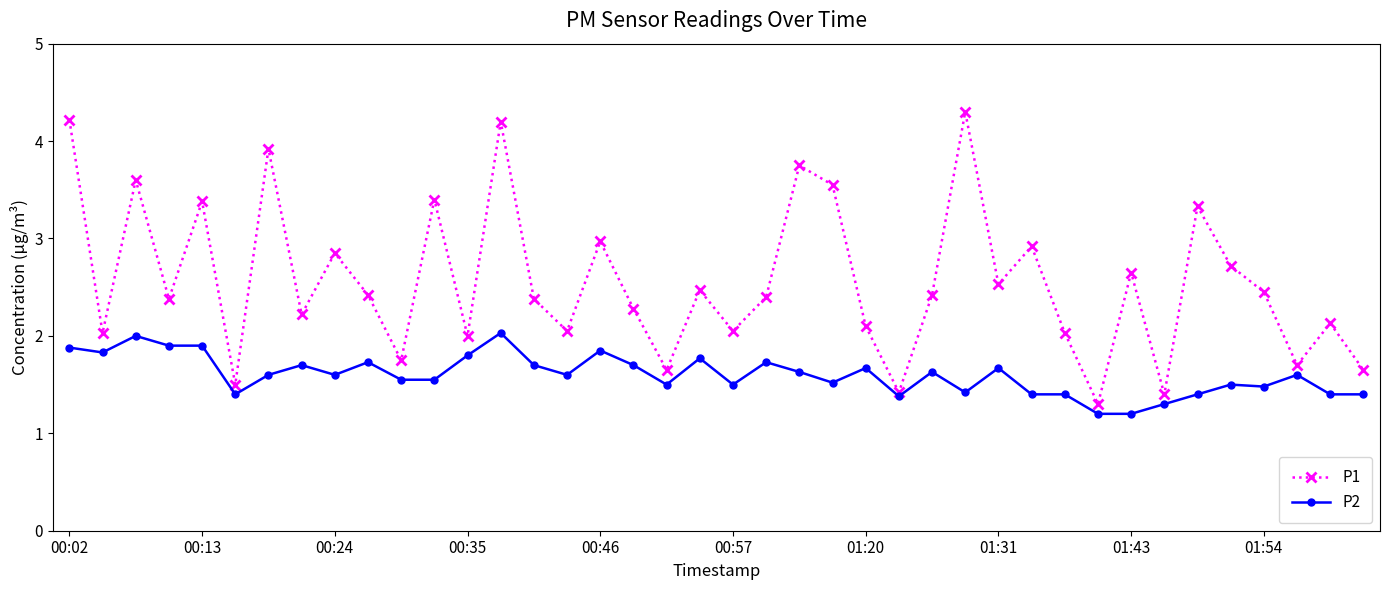

Count the number of categories in the chart.

40